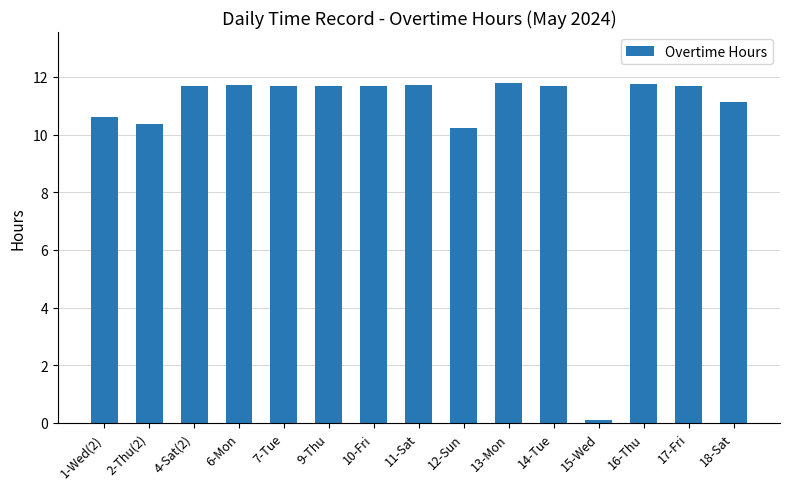

What is the average value?

10.6